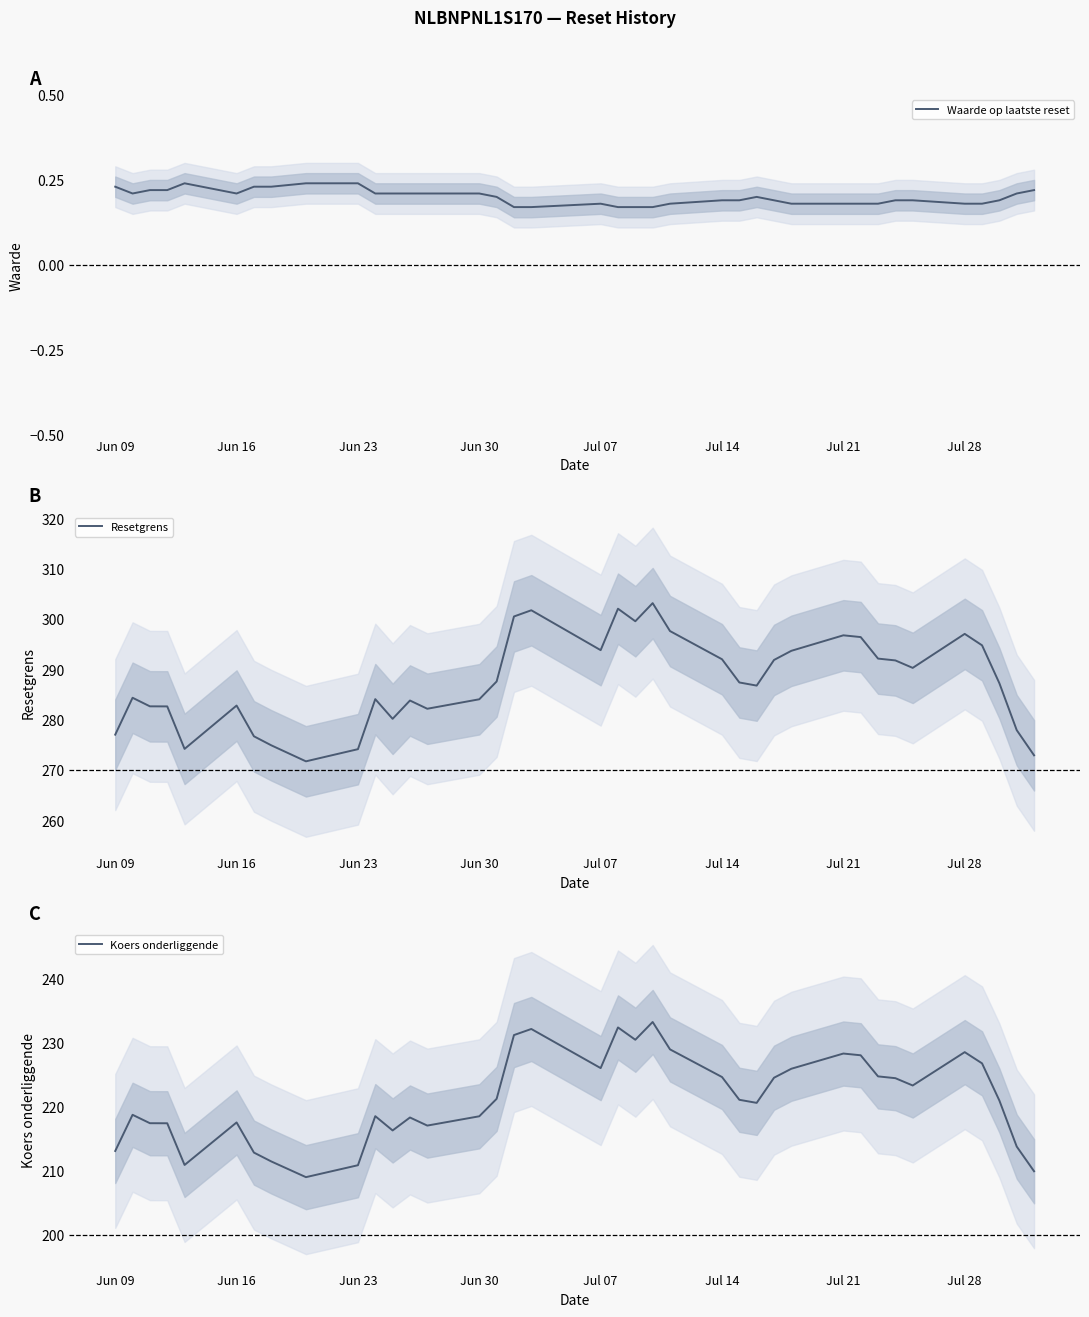

In Koers onderliggende, how many points are lower than both neighbors (excluding endpoints)?

8